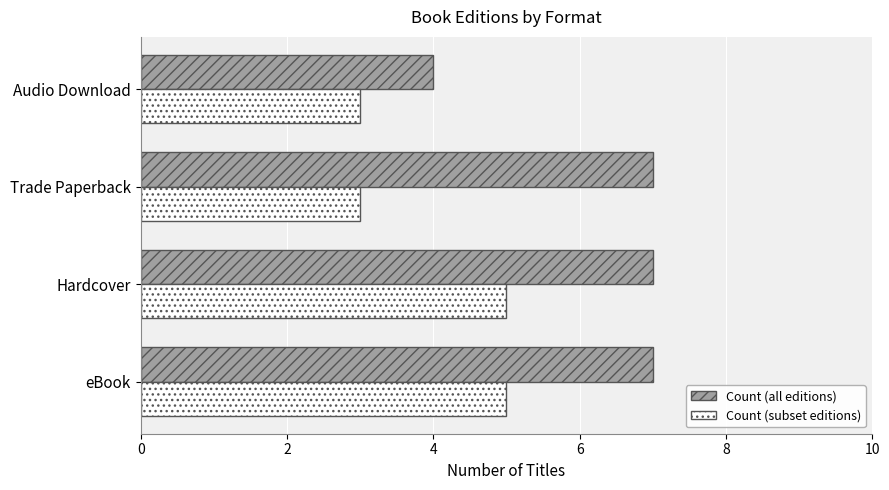

True or false: Count (subset editions) has a value of 5 at eBook.

True